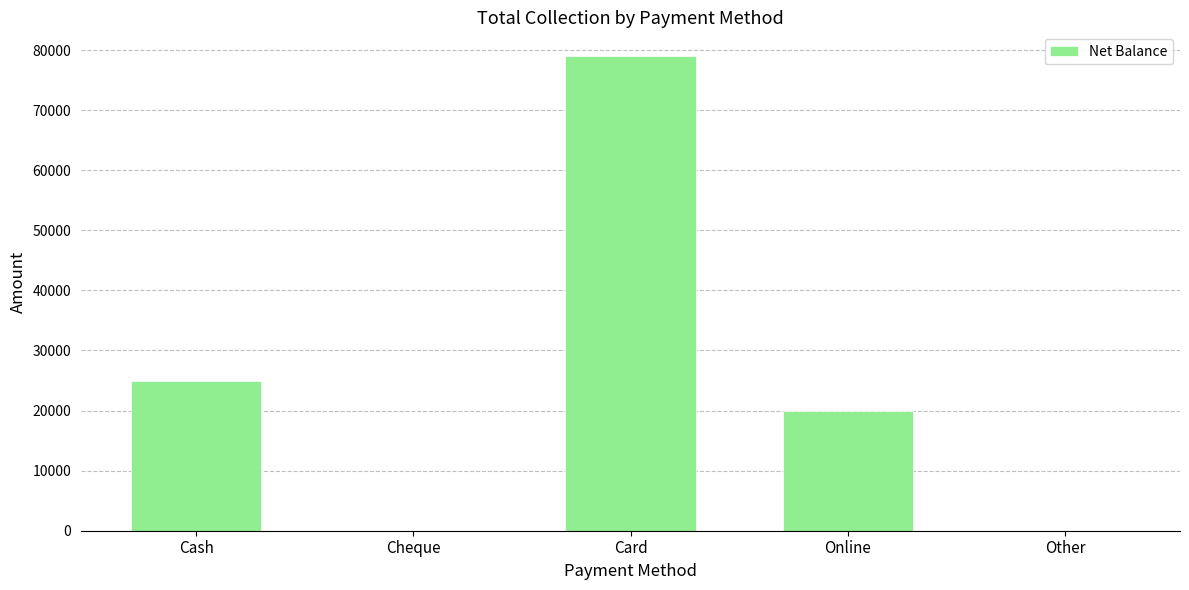

How many distinct data groups are displayed?

1